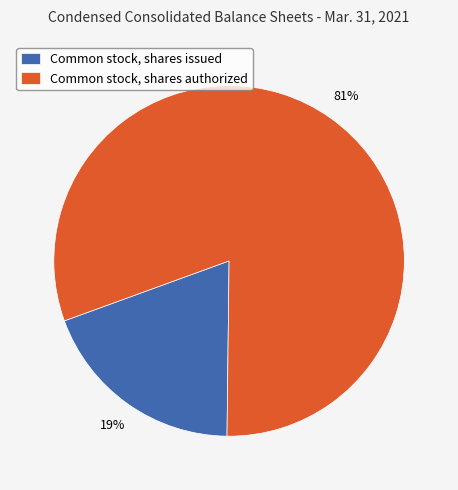

Is there a majority slice in this chart?

Yes